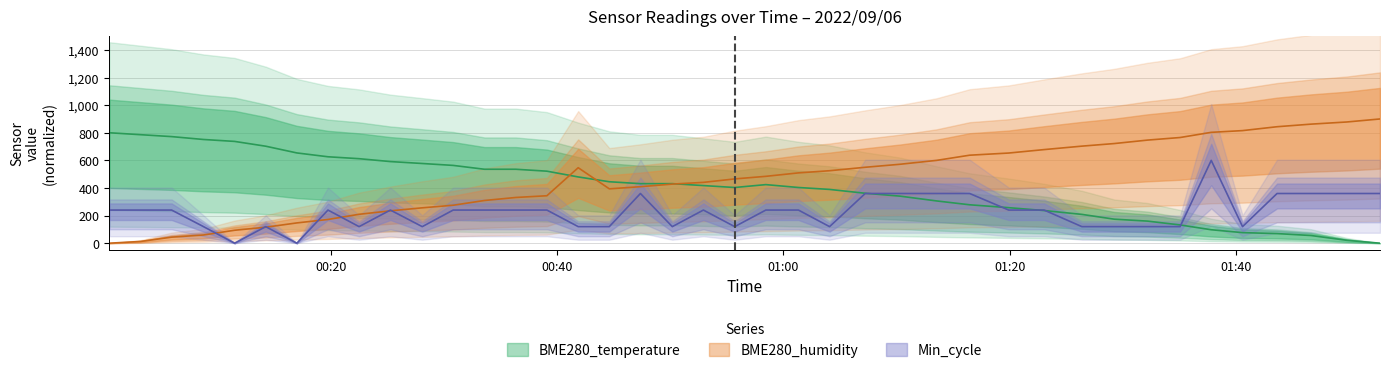

Where is the first local minimum for BME280_humidity?

2022/09/06 00:44:37